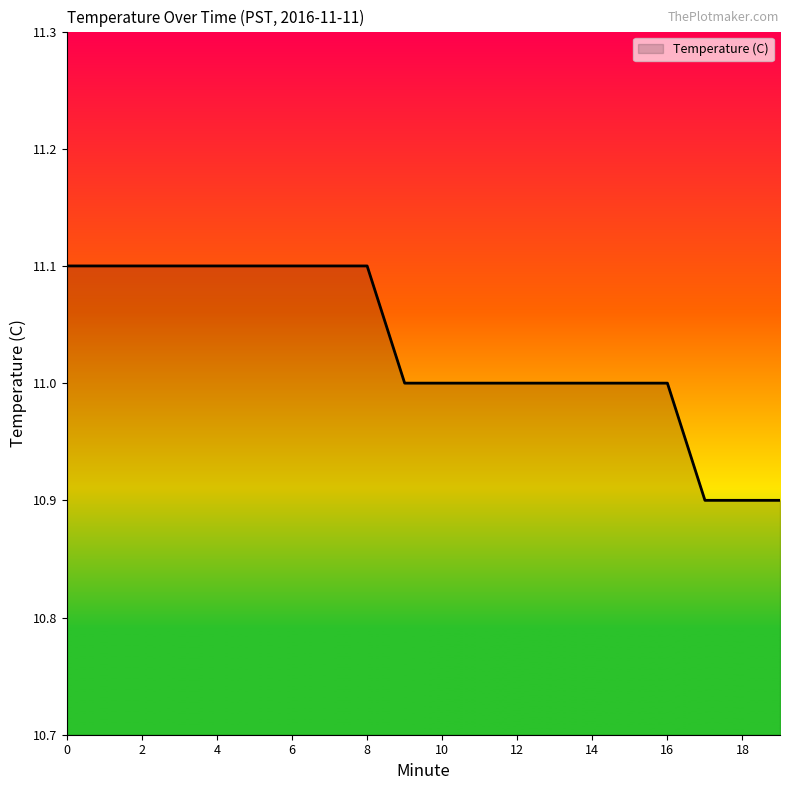

What is the smallest value displayed?

10.9